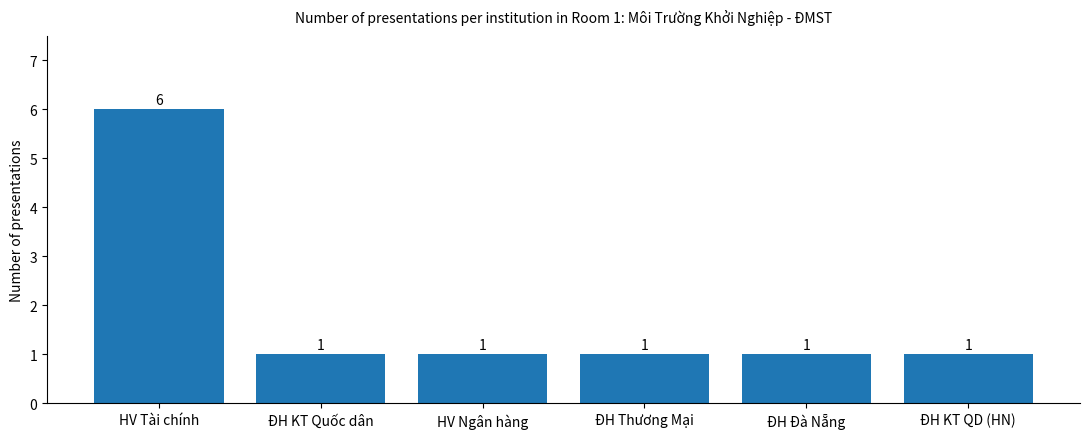

What is the difference between the values at ĐH Thương Mại and HV Tài chính?

5